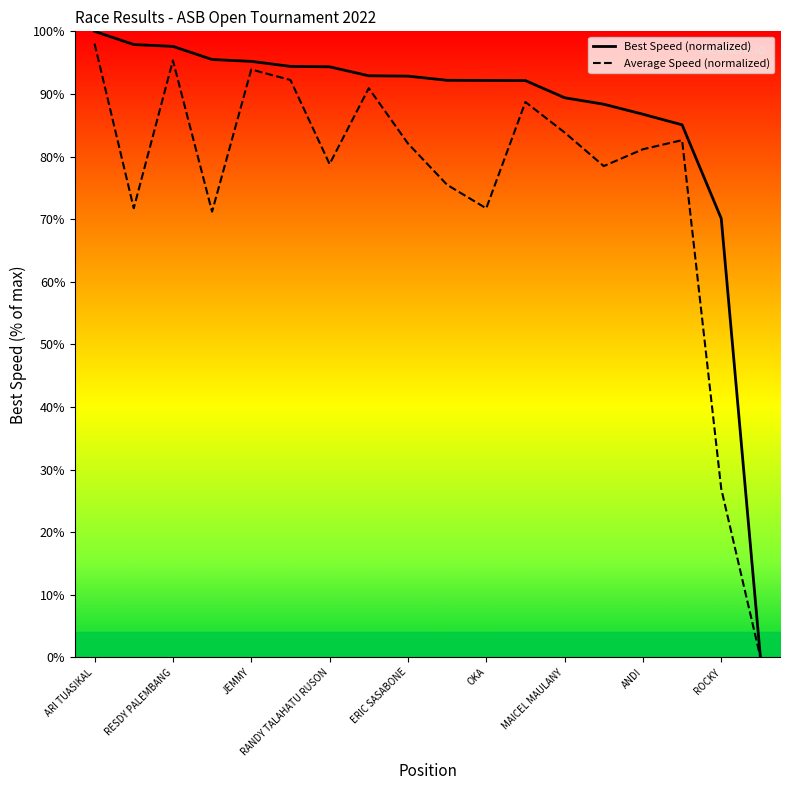

True or false: Average Speed (normalized) has a value of 54.4 at MAICEL MAULANY.

False